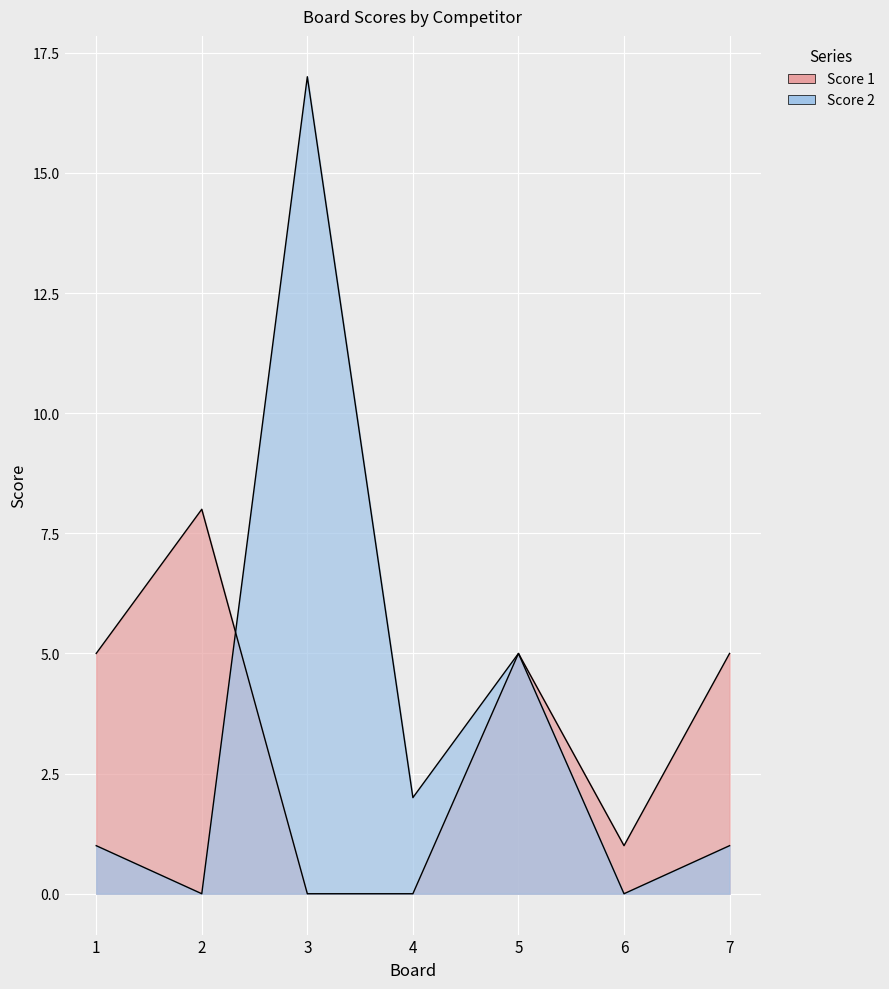

What are all the series names shown in the legend?

Score 1, Score 2